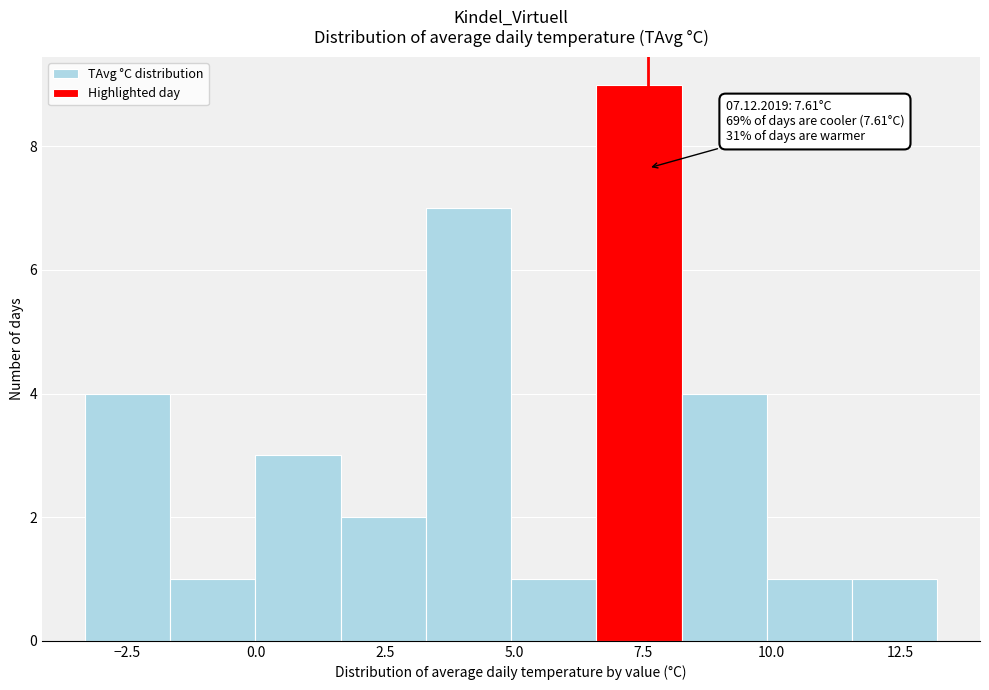

Around what value on the x-axis is the tallest bar? Give the approximate position of its centre, as read against the axis.

7.5